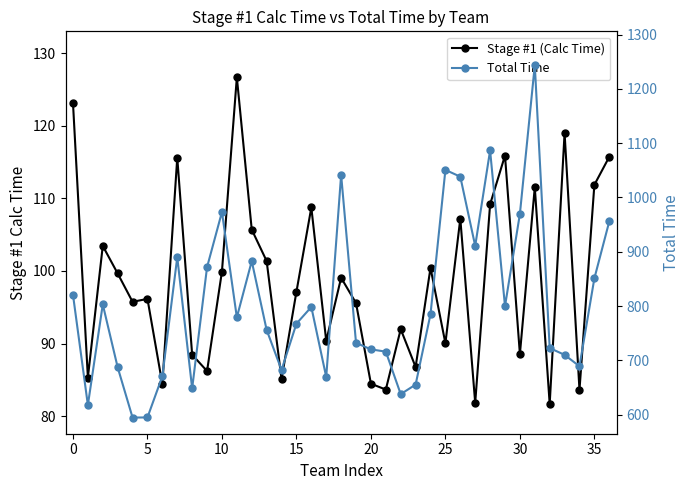

Rank the series by their average value, from lowest to highest.

Stage #1 (Calc Time), Total Time